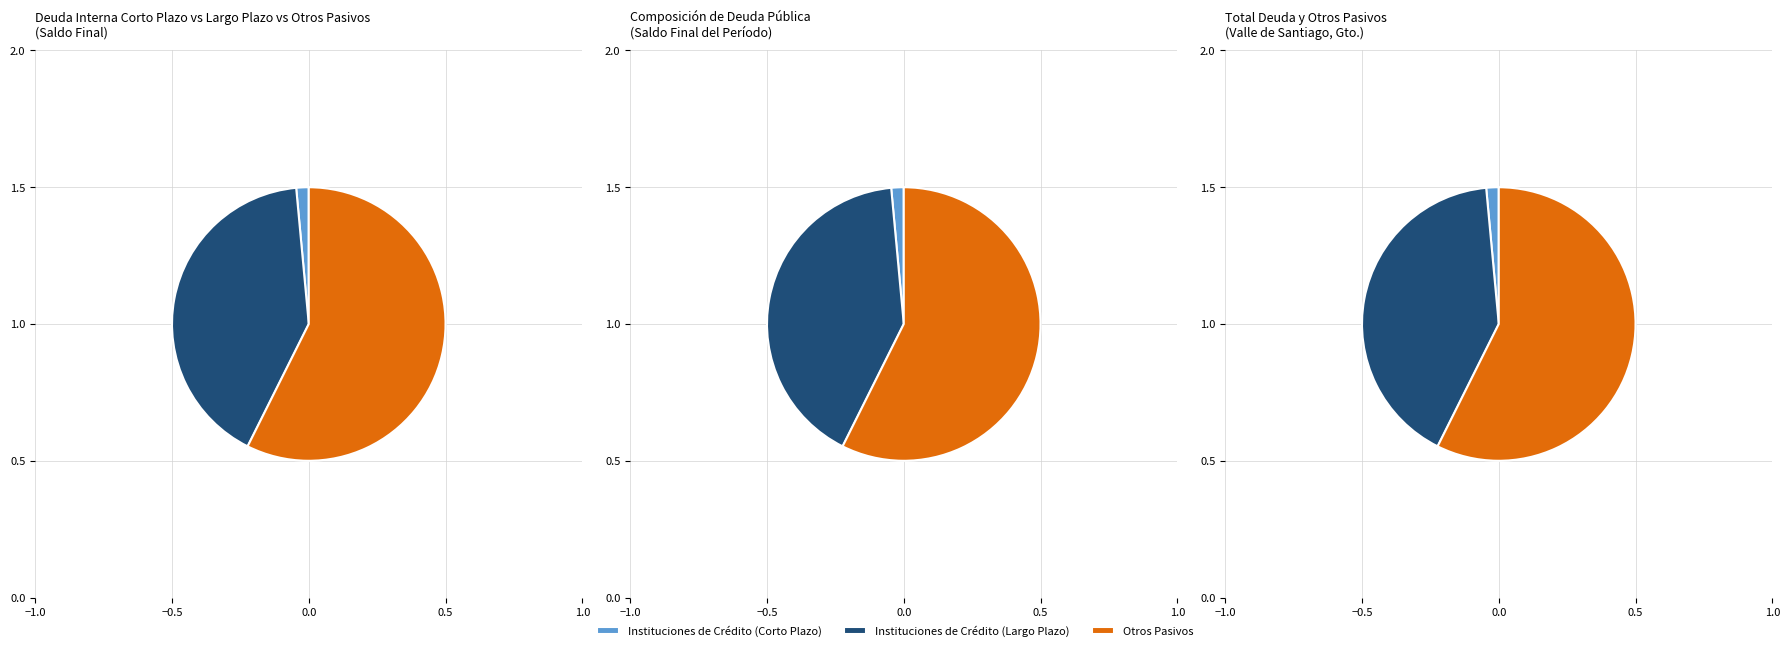

Which category has the smallest portion of the pie?

Instituciones de Crédito (Corto Plazo)